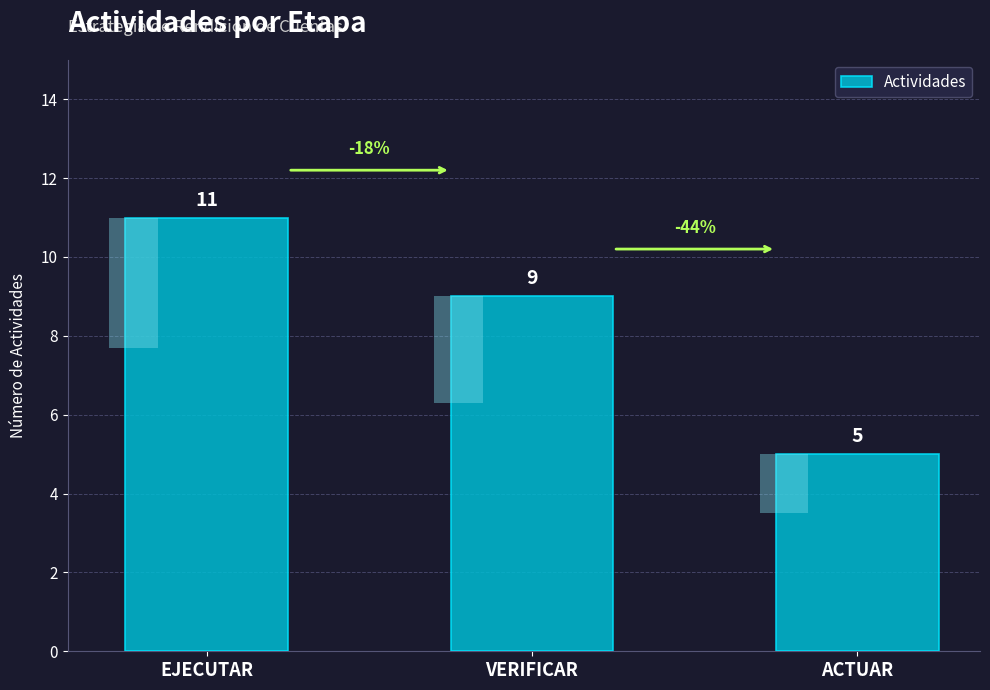

Approximately how many times larger is the value at EJECUTAR compared to ACTUAR?

2.2